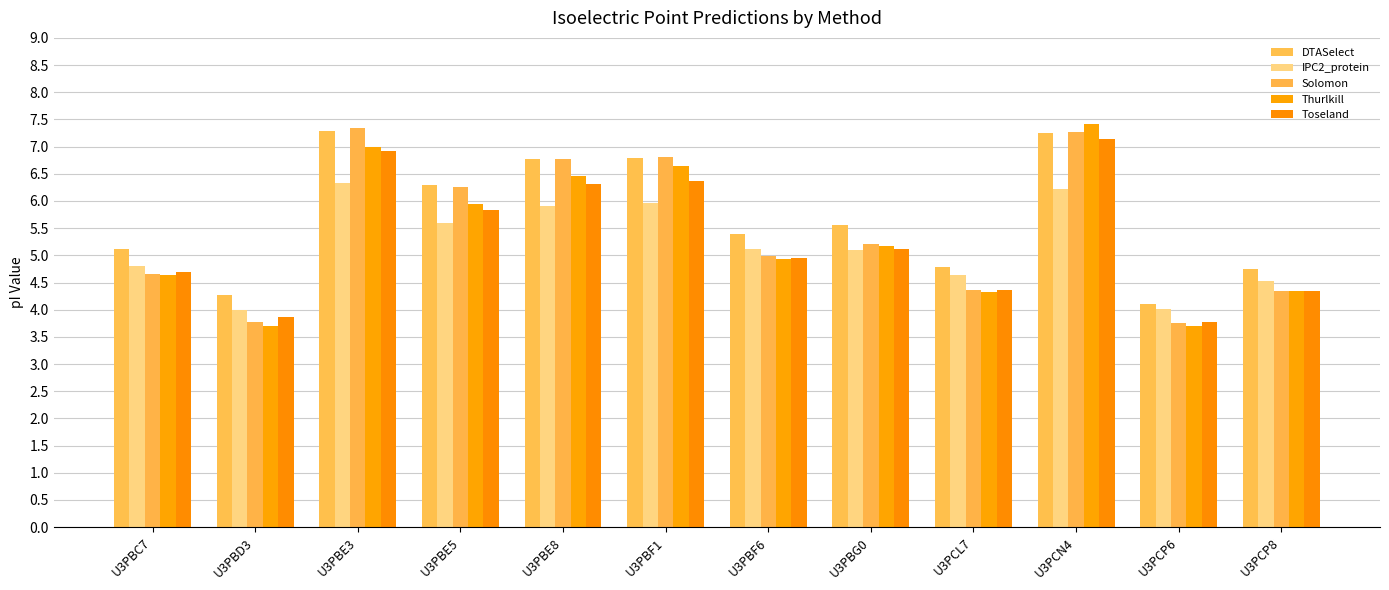

What is the difference between the highest and lowest values at U3PBC7?

0.5